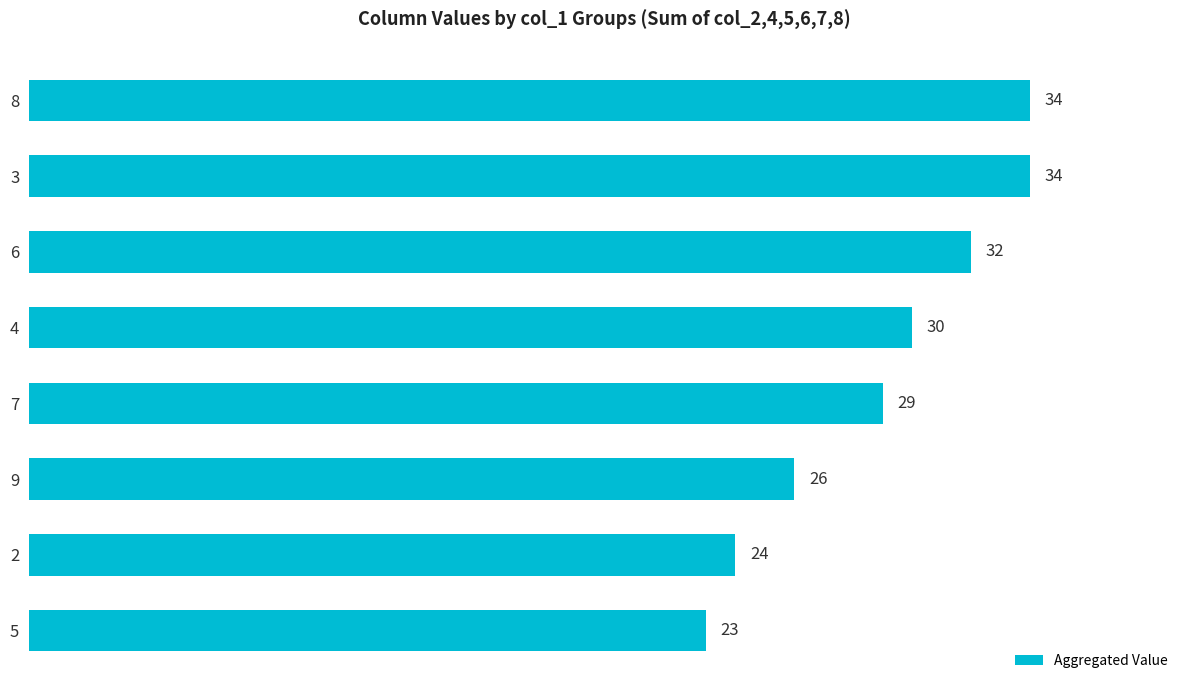

Reading top to bottom, transcribe all the data shown in this chart.

34	34	32	30	29	26	24	23